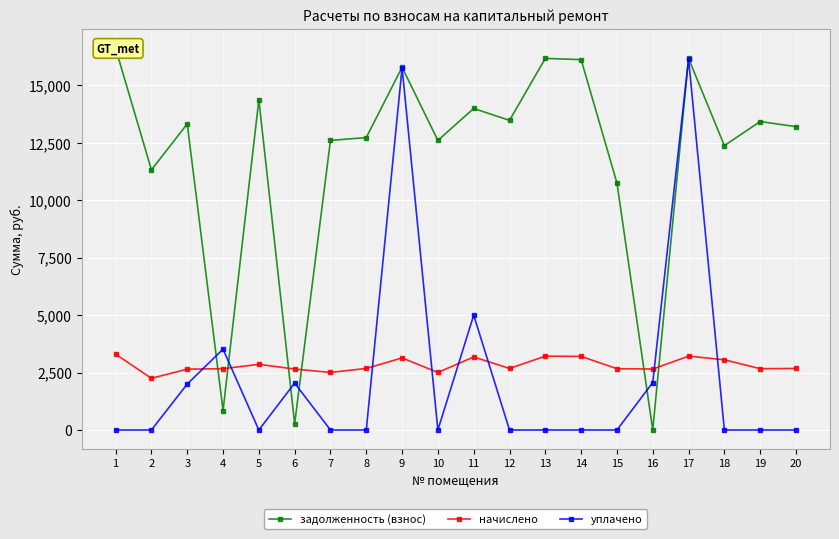

Count the number of data series in this chart.

3